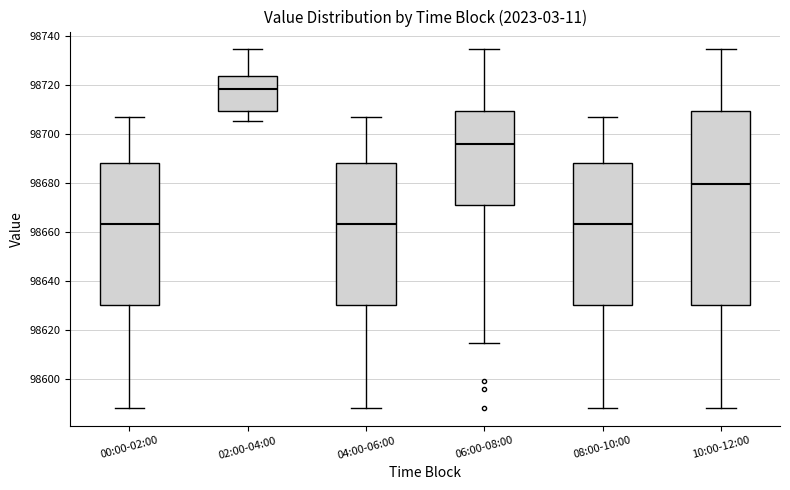

Comparing the boxes themselves (not the whiskers), which one is the tallest?

10:00-12:00